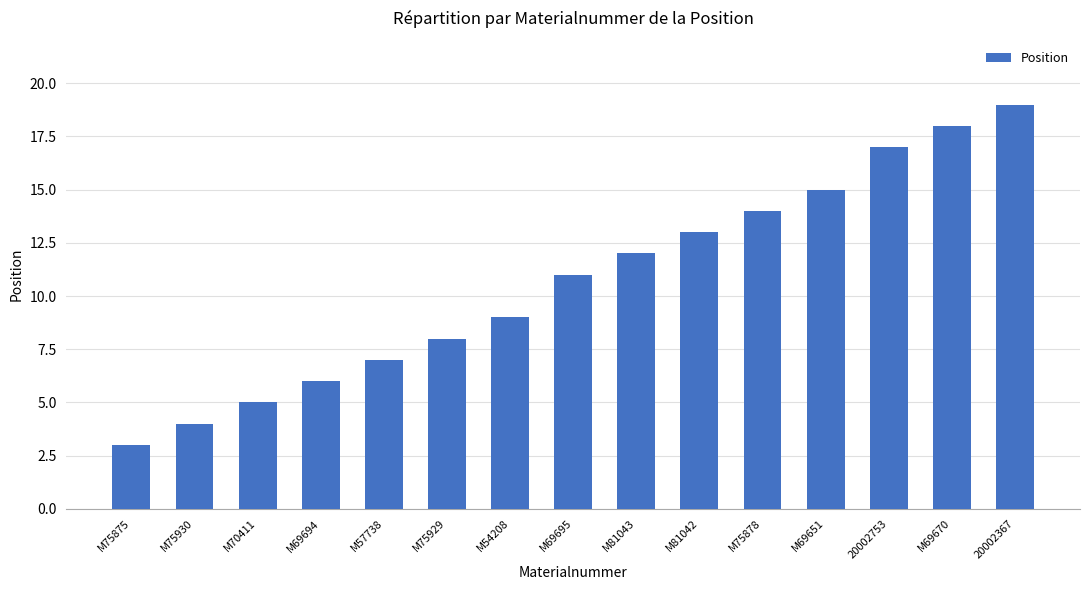

List the labels in order of value, largest first.

20002367, M69670, 20002753, M69651, M75878, M81042, M81043, M69695, M54208, M75929, M57738, M69694, M70411, M75930, M75875